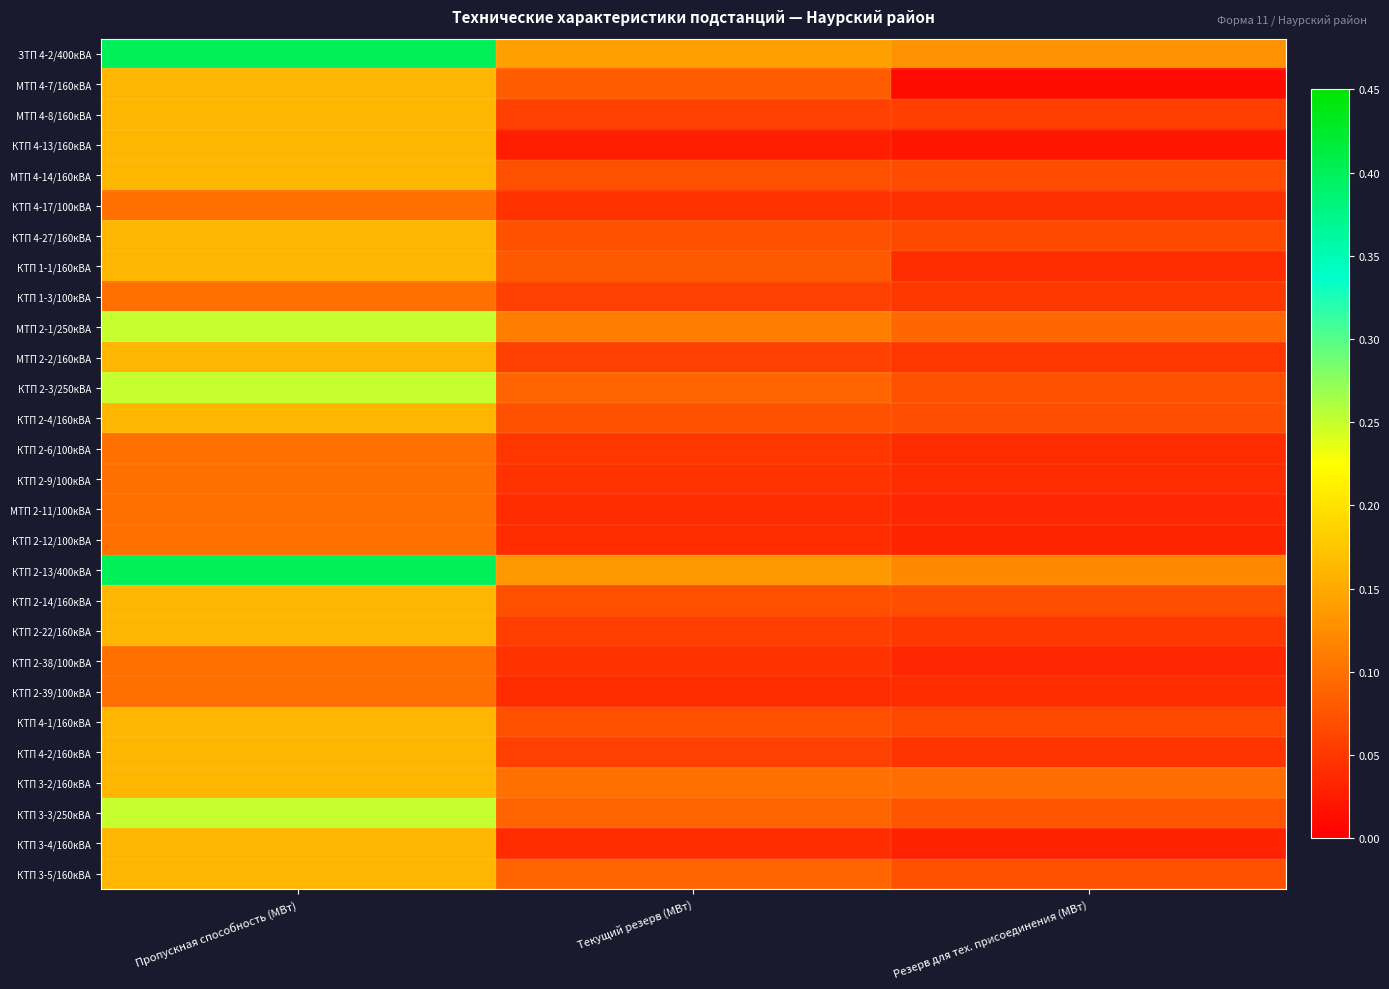

How many categories are shown in the chart?

3